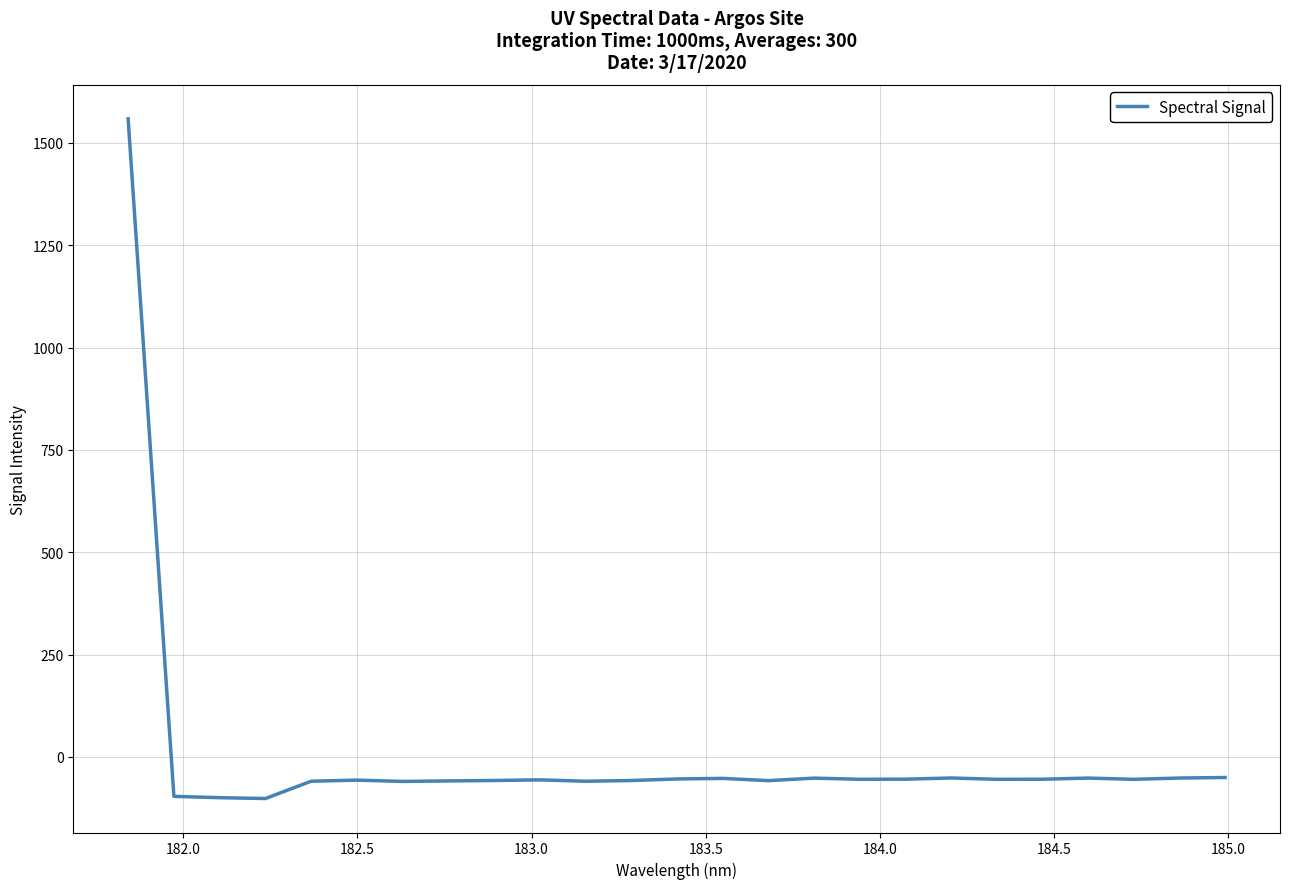

What is the difference between the maximum and minimum values?

1660.6